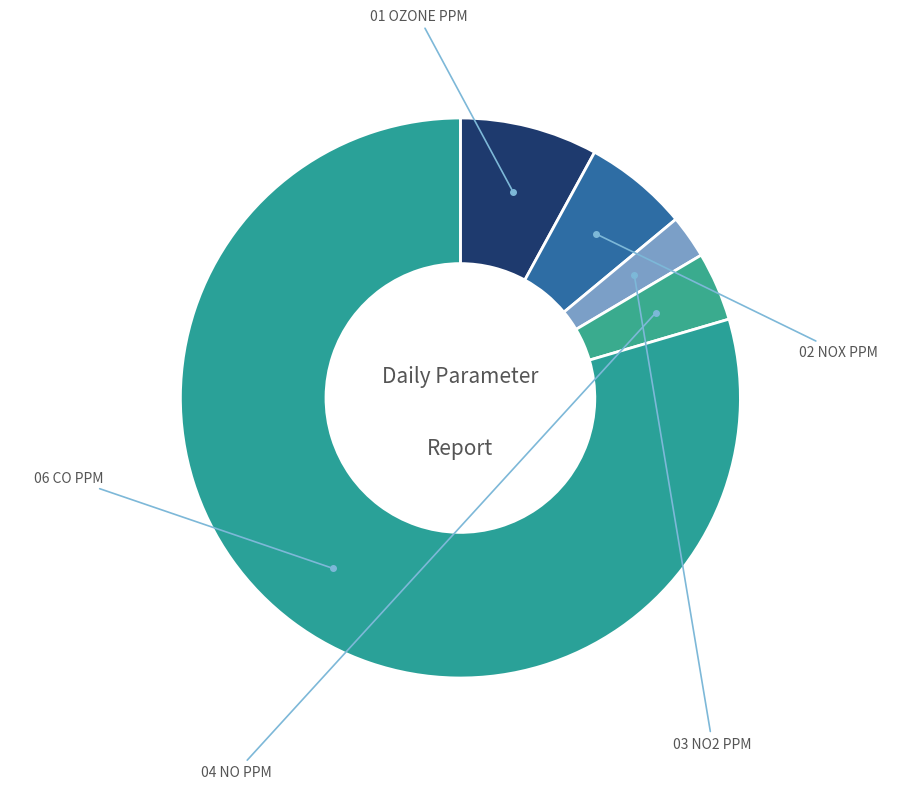

Is there any slice that represents more than half of the pie?

Yes